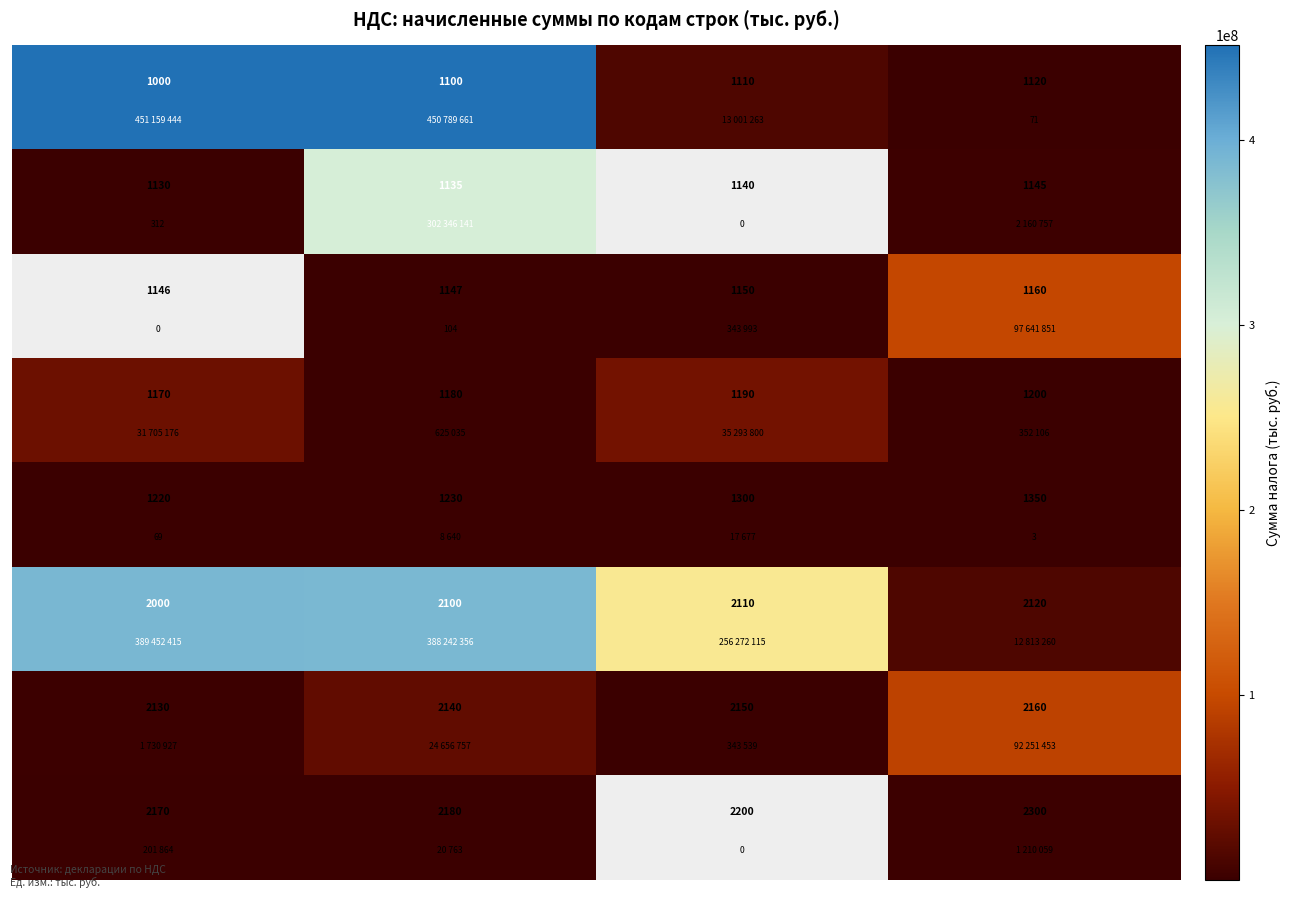

How many values in the row_2 series exceed 343993?

1